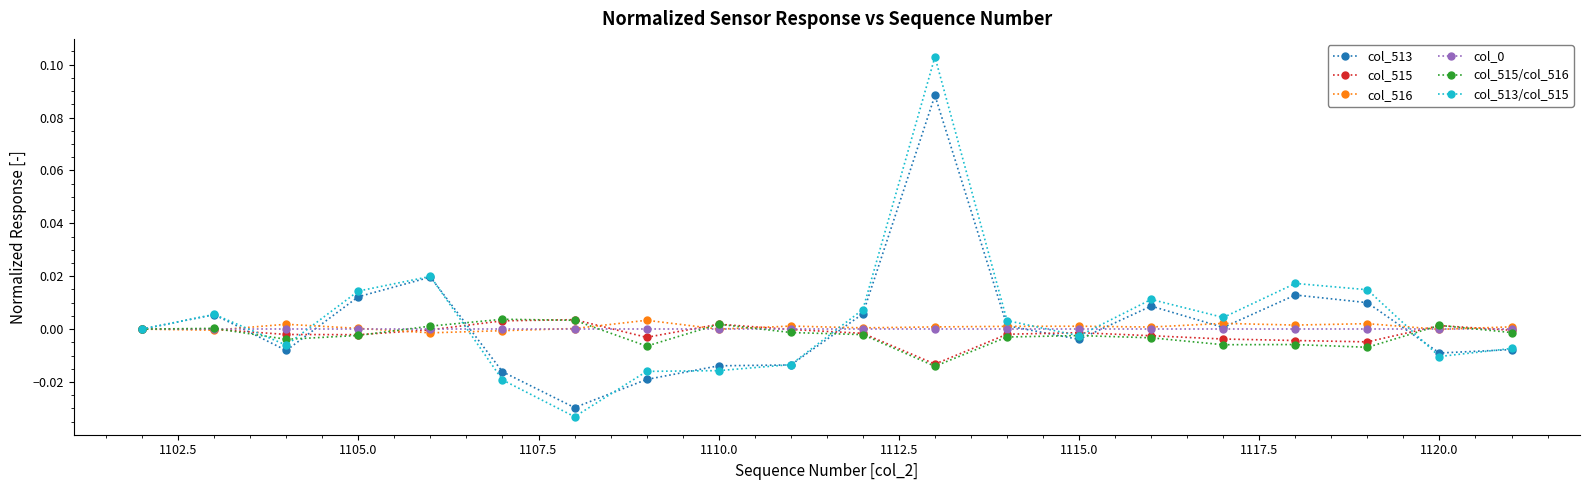

Count the number of categories in the chart.

20